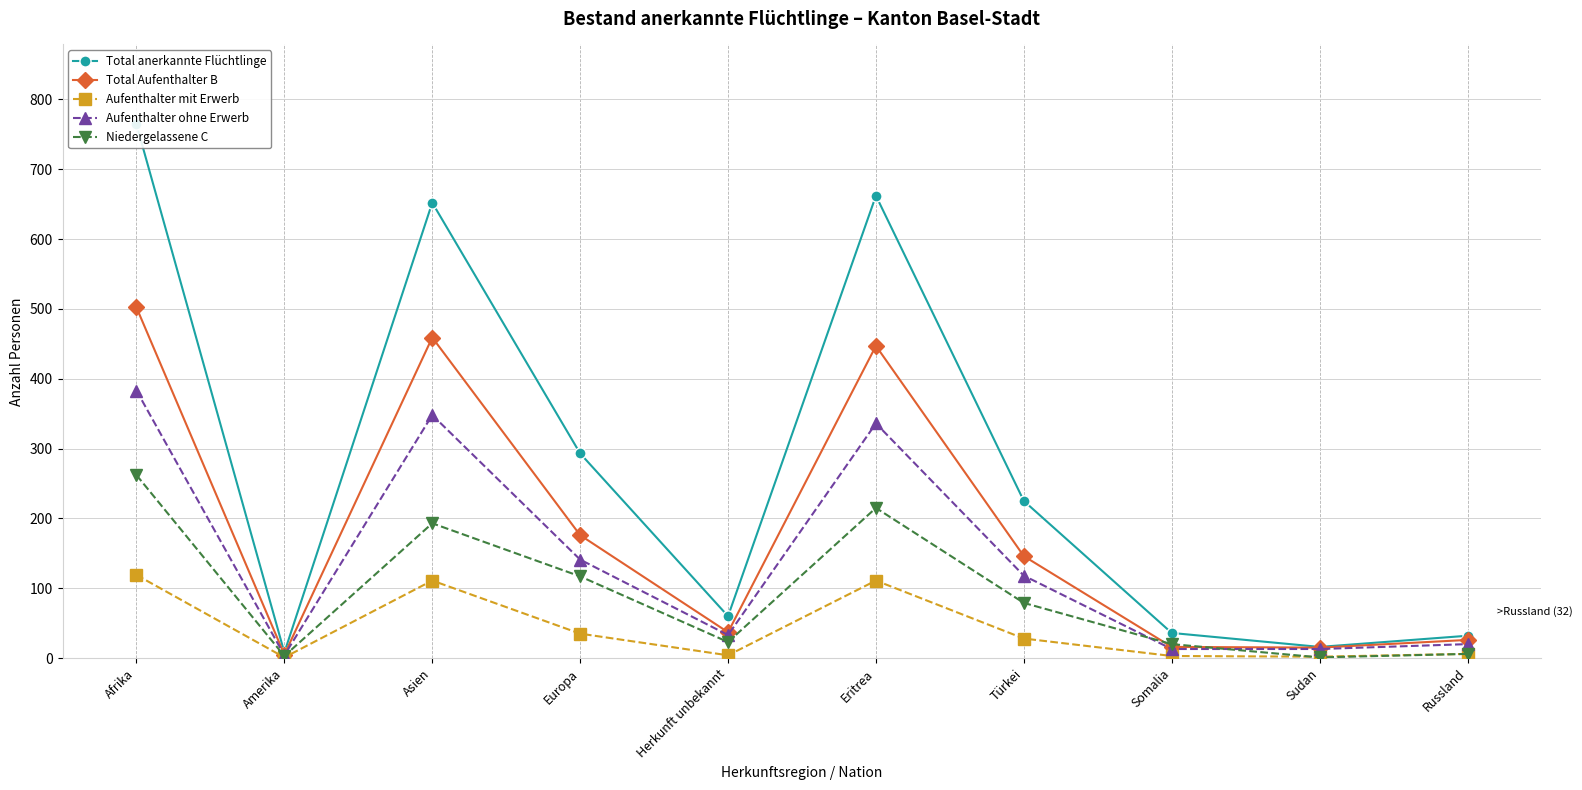

True or false: Aufenthalter ohne Erwerb and Total anerkannte Flüchtlinge intersect in this chart.

False